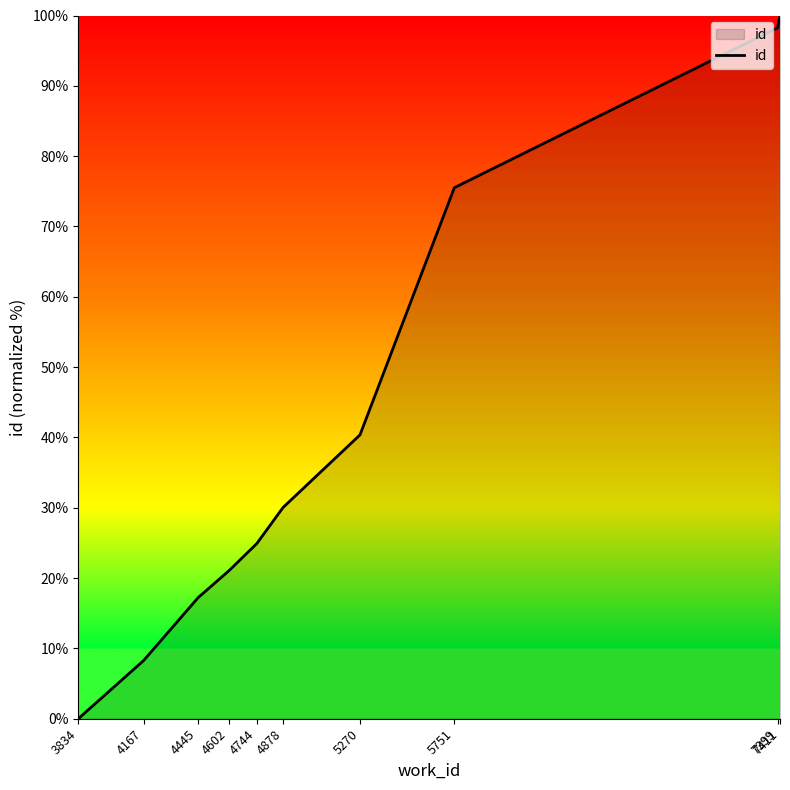

What is the greatest value displayed?

100.0